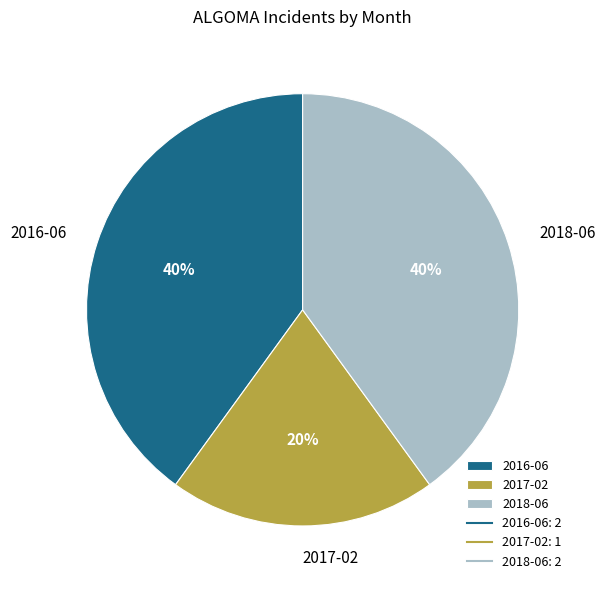

How many slices are in this pie chart?

3